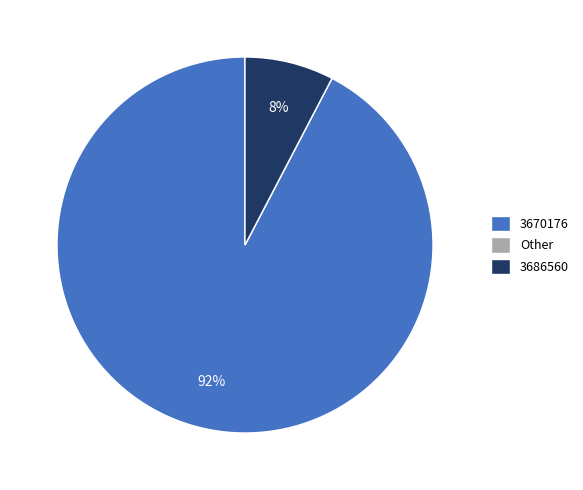

Do 3670176 and 3686560 together represent more than half of the pie?

Yes